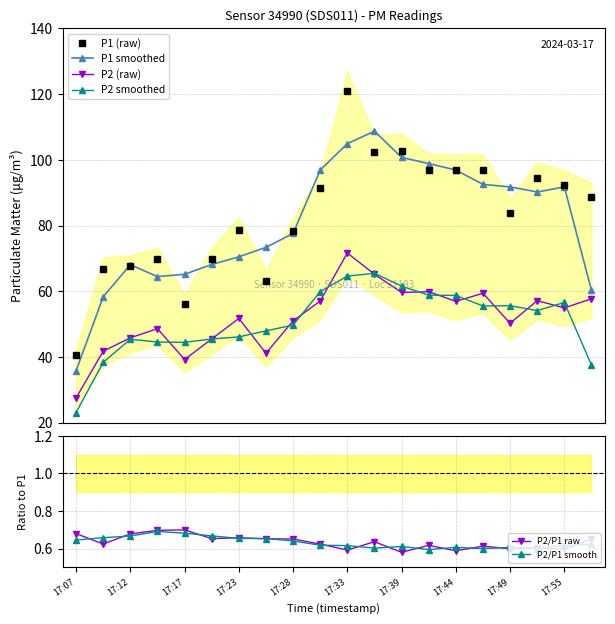

What are all the series names shown in the legend?

P1 (raw), P1 smoothed, P2 (raw), P2 smoothed, P2/P1 raw, P2/P1 smooth